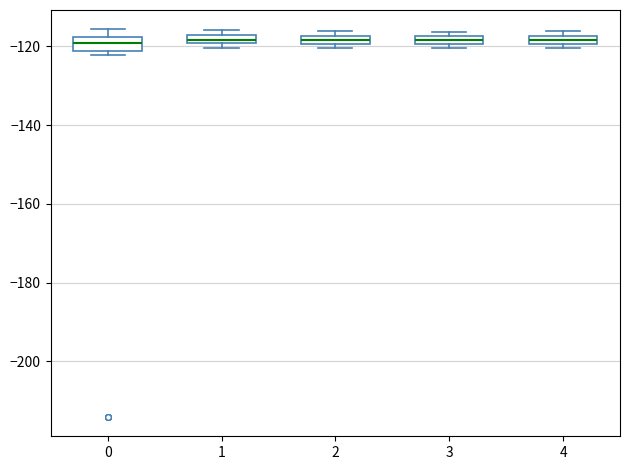

Where is the lower edge of the box at x = 1 on the y-axis? The values are not printed on the chart, so give them approximately, as read against the axis.

-120